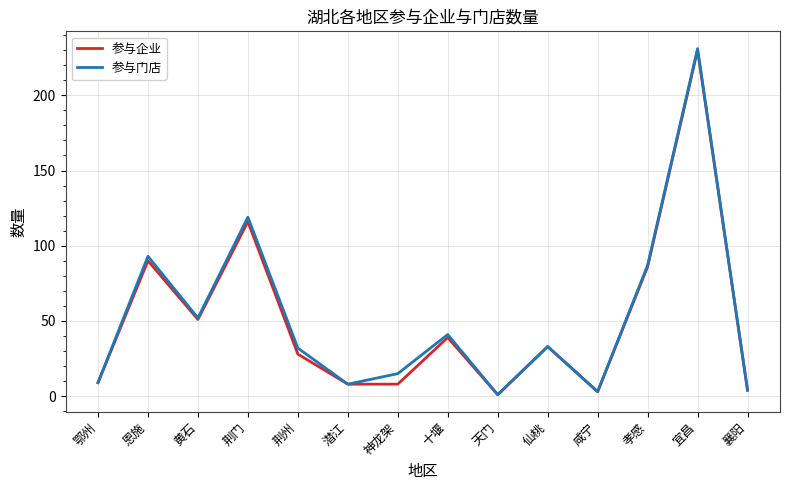

At which category is the sum across all series the highest?

宜昌